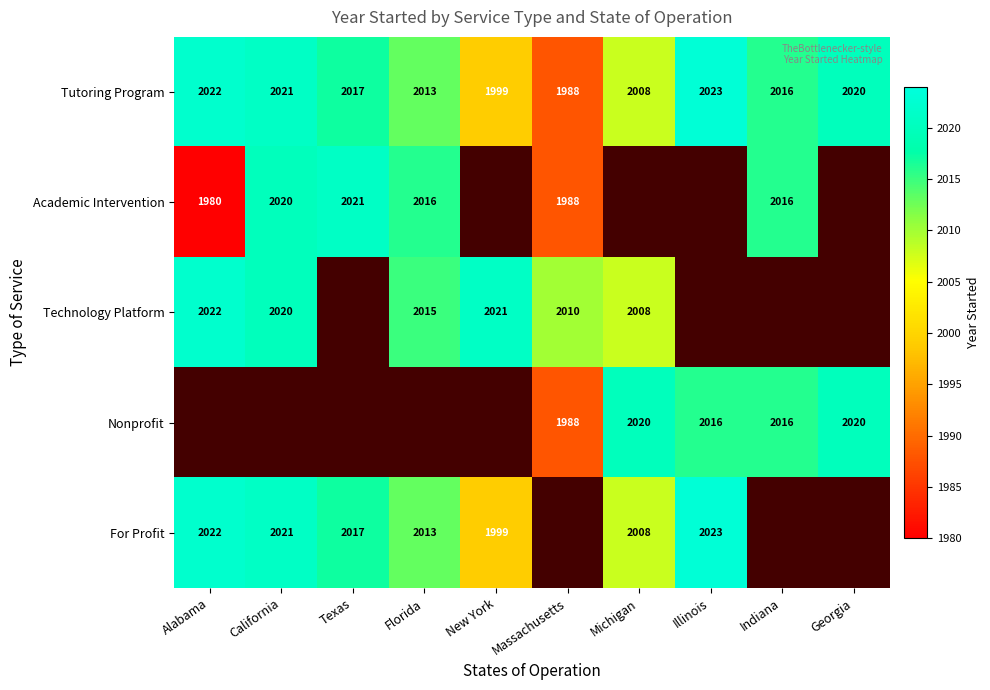

How many data points does each series have?

10